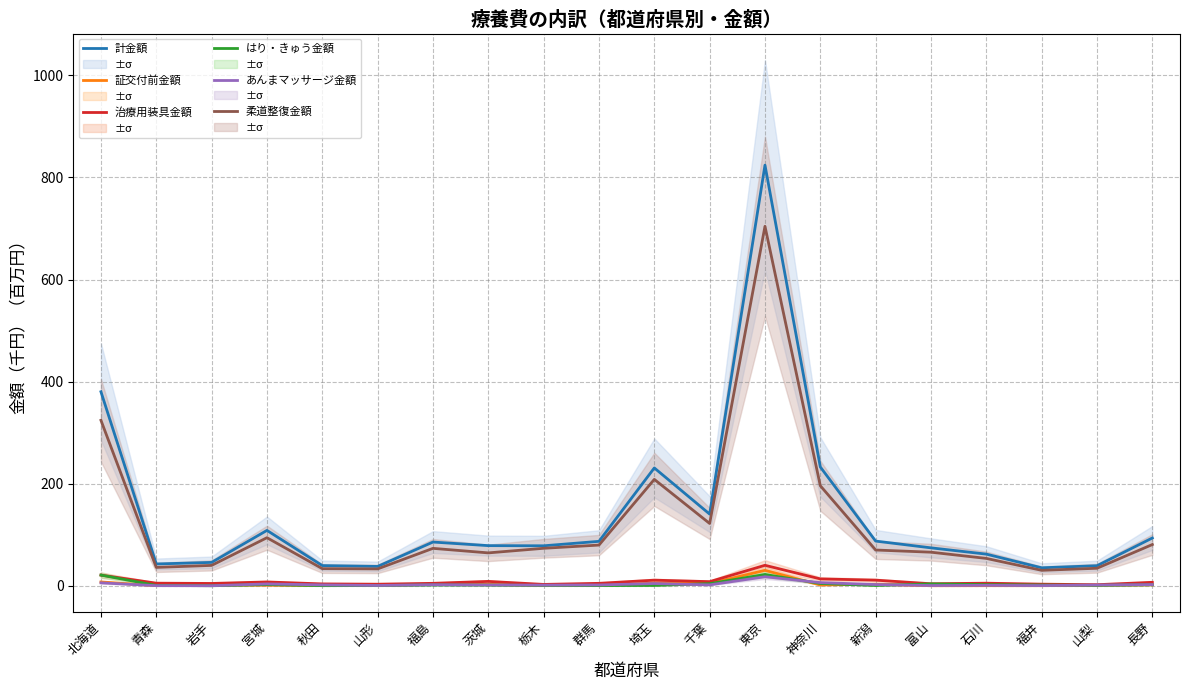

What is the average value of the 計金額 series?

140.1